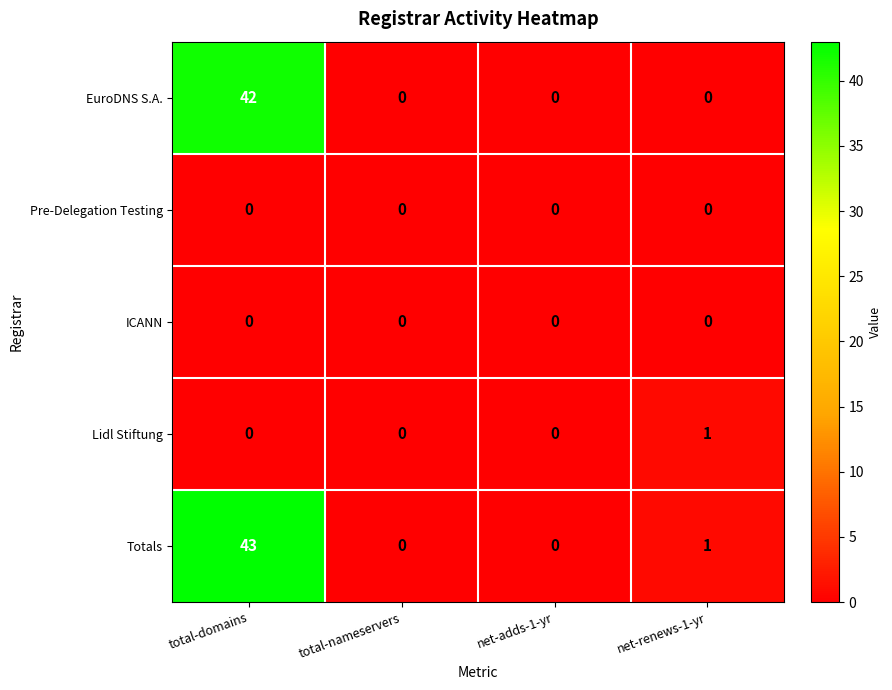

Reading left to right, transcribe all the data shown in this chart.

EuroDNS S.A.: total-domains=42	total-nameservers=0	net-adds-1-yr=0	net-renews-1-yr=0
Pre-Delegation Testing: total-domains=0	total-nameservers=0	net-adds-1-yr=0	net-renews-1-yr=0
ICANN: total-domains=0	total-nameservers=0	net-adds-1-yr=0	net-renews-1-yr=0
Lidl Stiftung: total-domains=0	total-nameservers=0	net-adds-1-yr=0	net-renews-1-yr=1
Totals: total-domains=43	total-nameservers=0	net-adds-1-yr=0	net-renews-1-yr=1